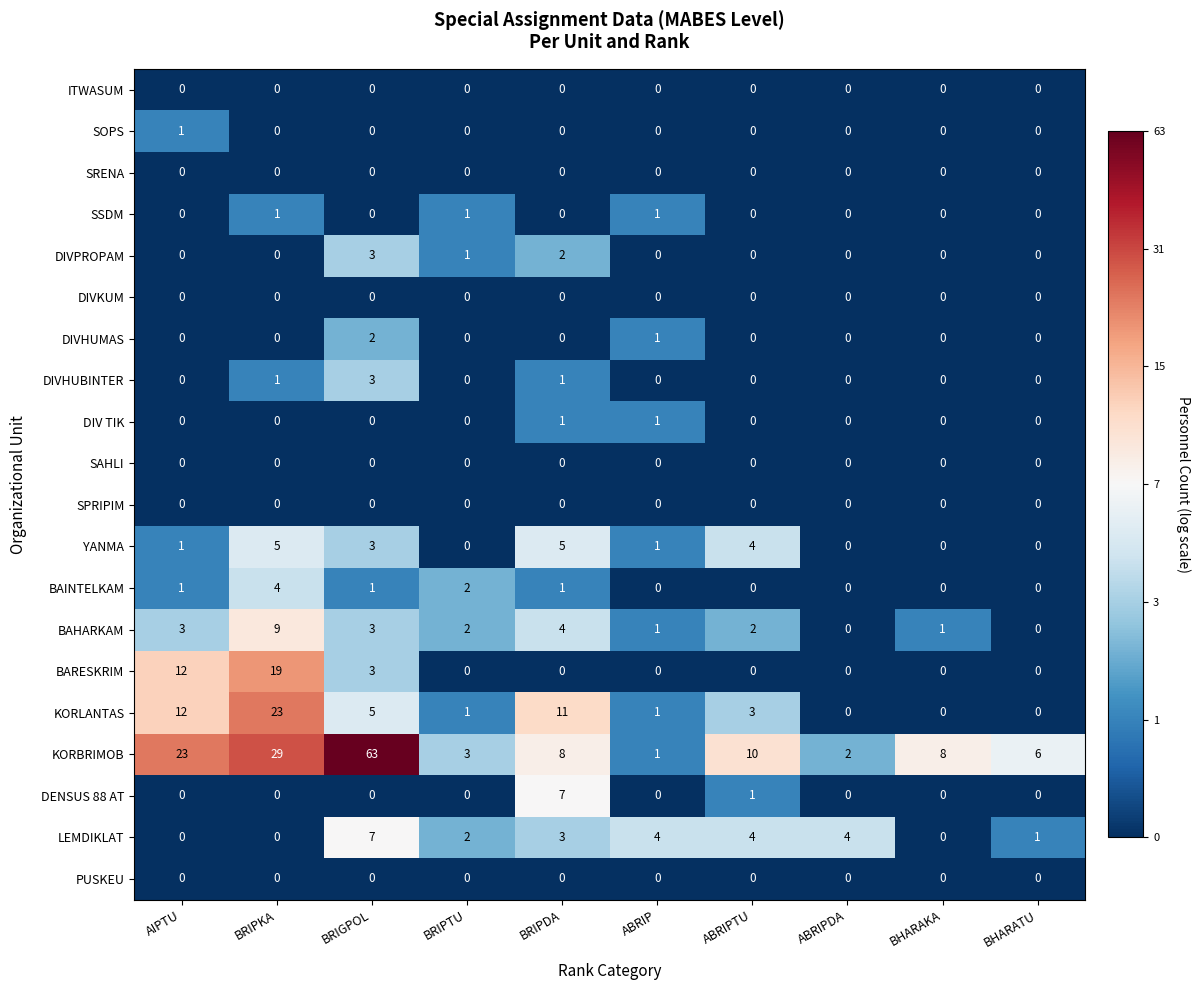

What is the average value of the KORLANTAS series?

6